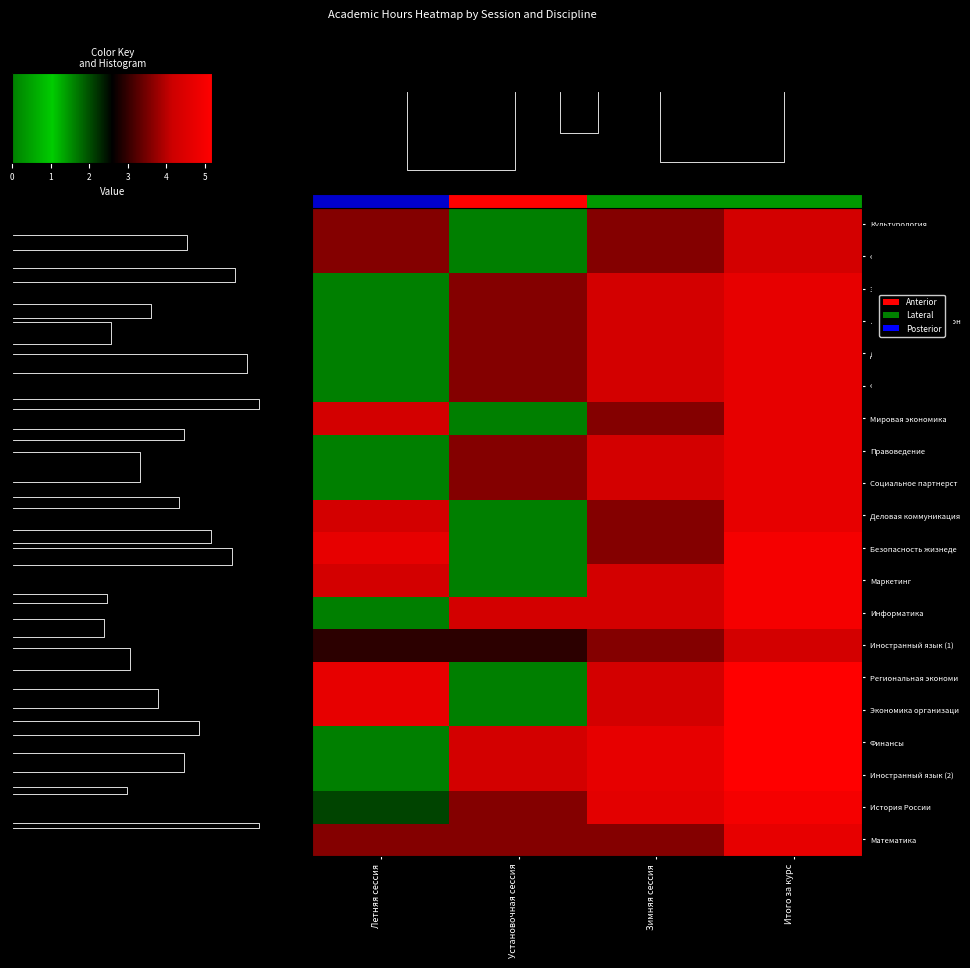

Rank the categories by Философия value from highest to lowest.

Итого за курс, Зимняя сессия, Установочная сессия, Летняя сессия